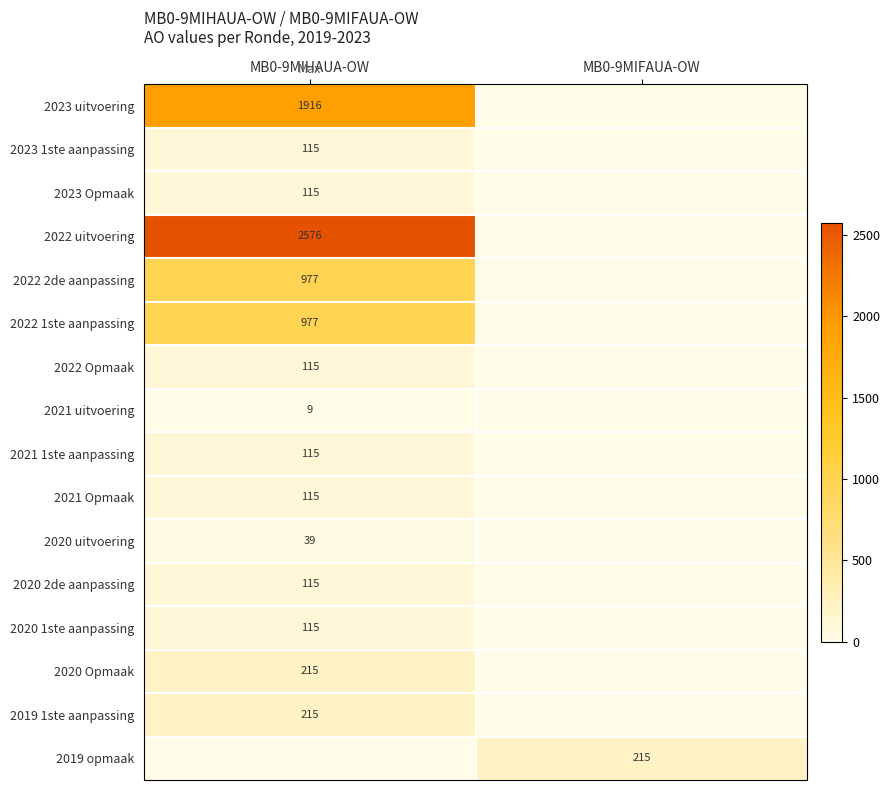

The 2021 uitvoering series shows 13 at MB0-9MIHAUA-OW. True or false?

False